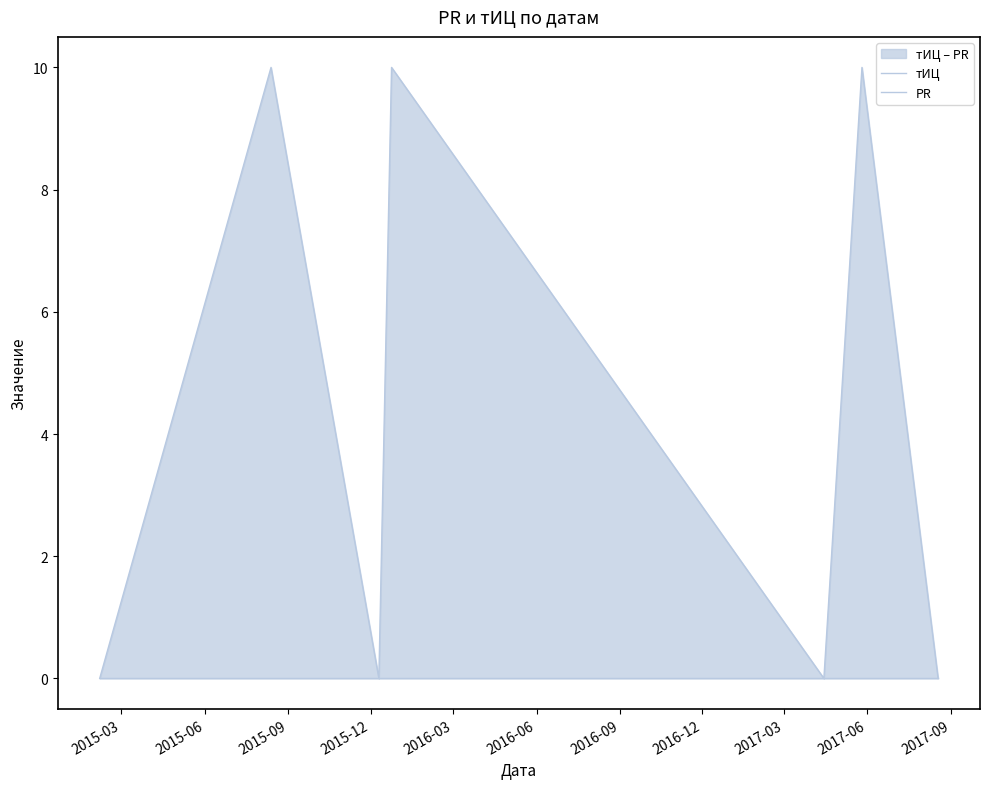

Which series has the widest spread of values?

тИЦ